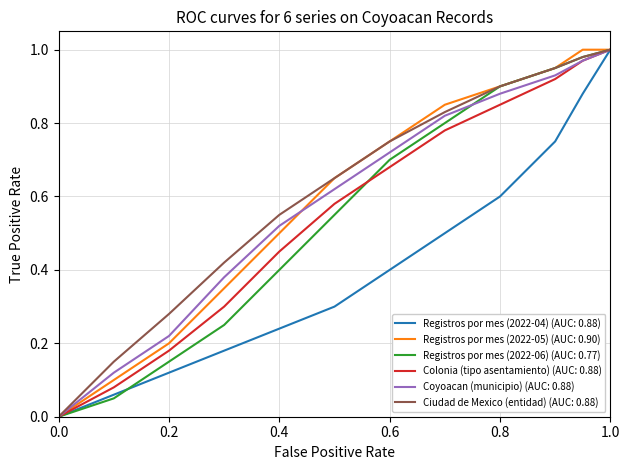

How many lines are shown in the chart?

6